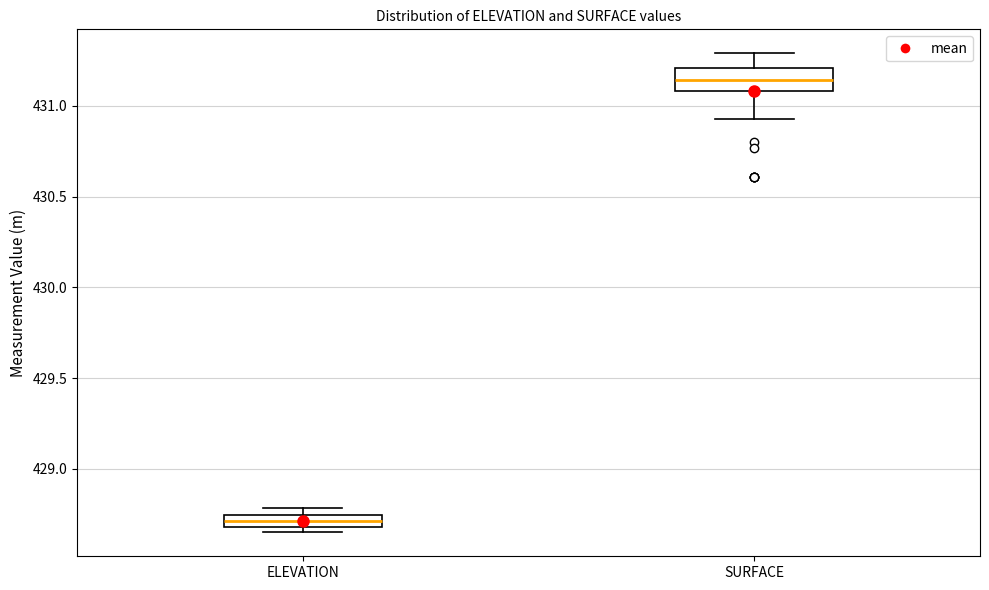

Which box is the tallest, from its lower edge to its upper edge?

SURFACE